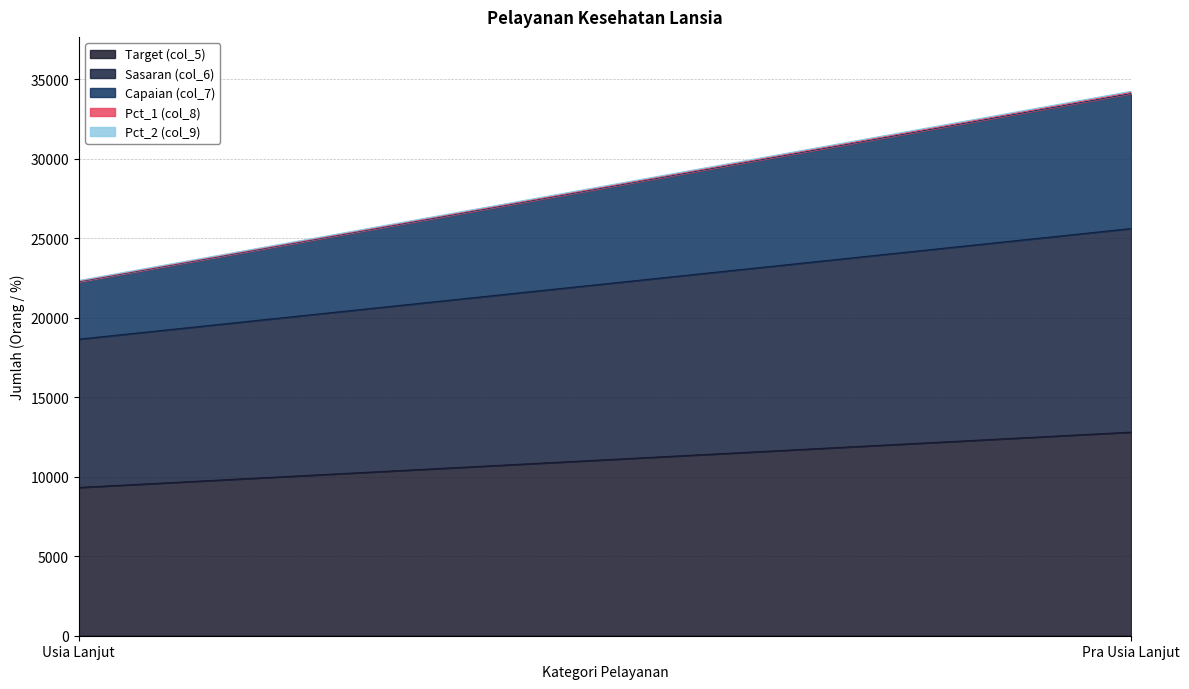

Is the value of Sasaran (col_6) at Usia Lanjut greater than the value of Target (col_5) at Pra Usia Lanjut?

No